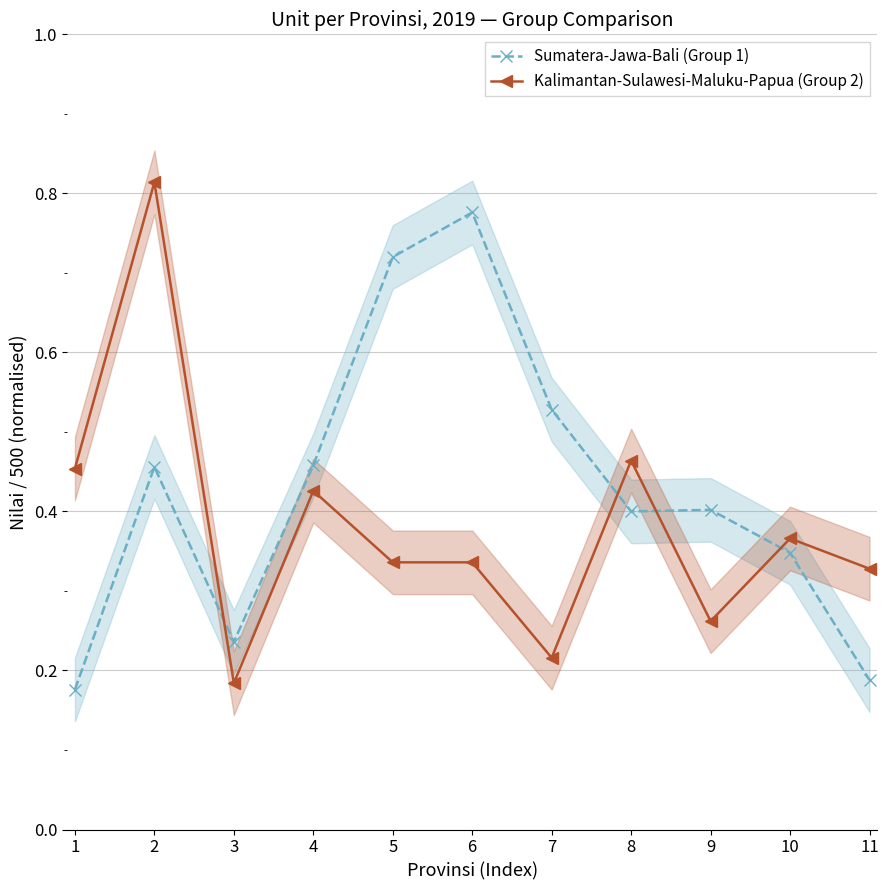

Reading left to right, list all the values displayed in this chart.

Sumatera-Jawa-Bali (Group 1): 0.2	0.5	0.2	0.5	0.7	0.8	0.5	0.4	0.4	0.3	0.2
Kalimantan-Sulawesi-Maluku-Papua (Group 2): 0.5	0.8	0.2	0.4	0.3	0.3	0.2	0.5	0.3	0.4	0.3